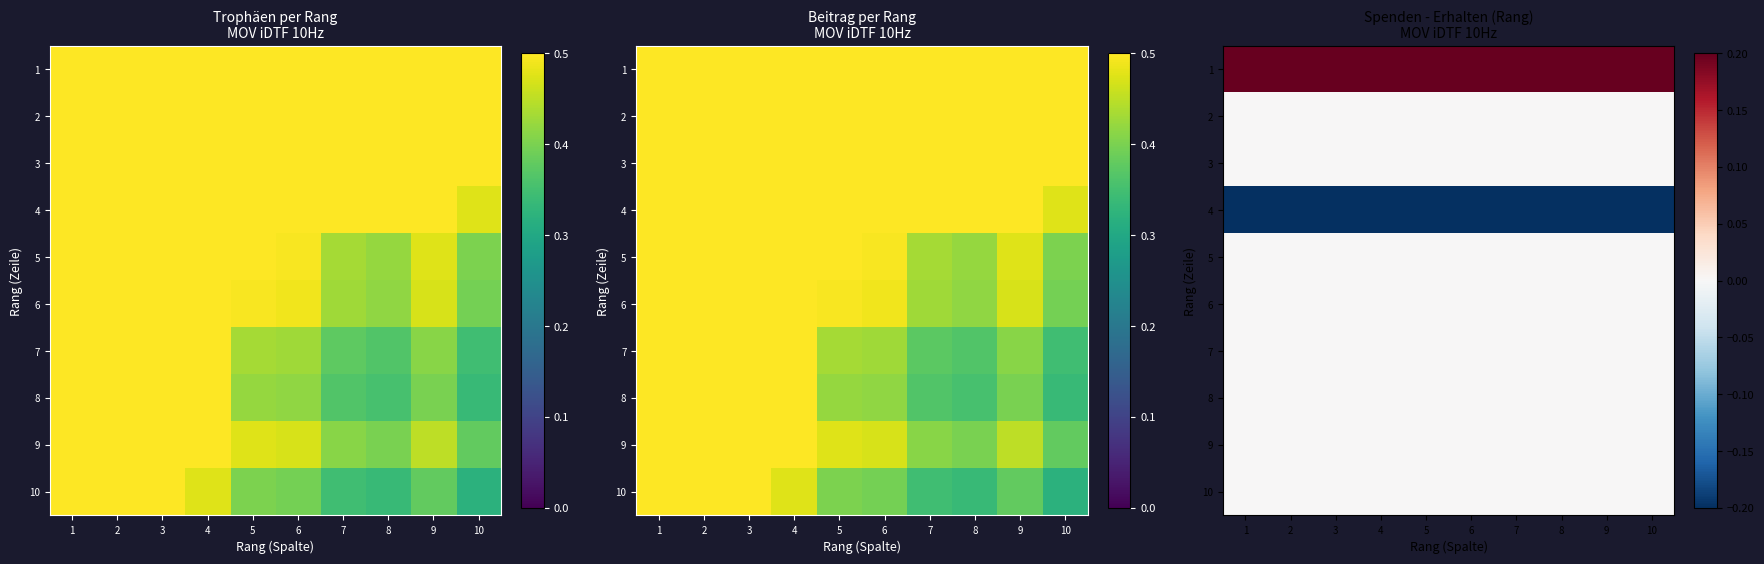

Is the value of 8 at 3 greater than the value of 4 at 9?

Yes